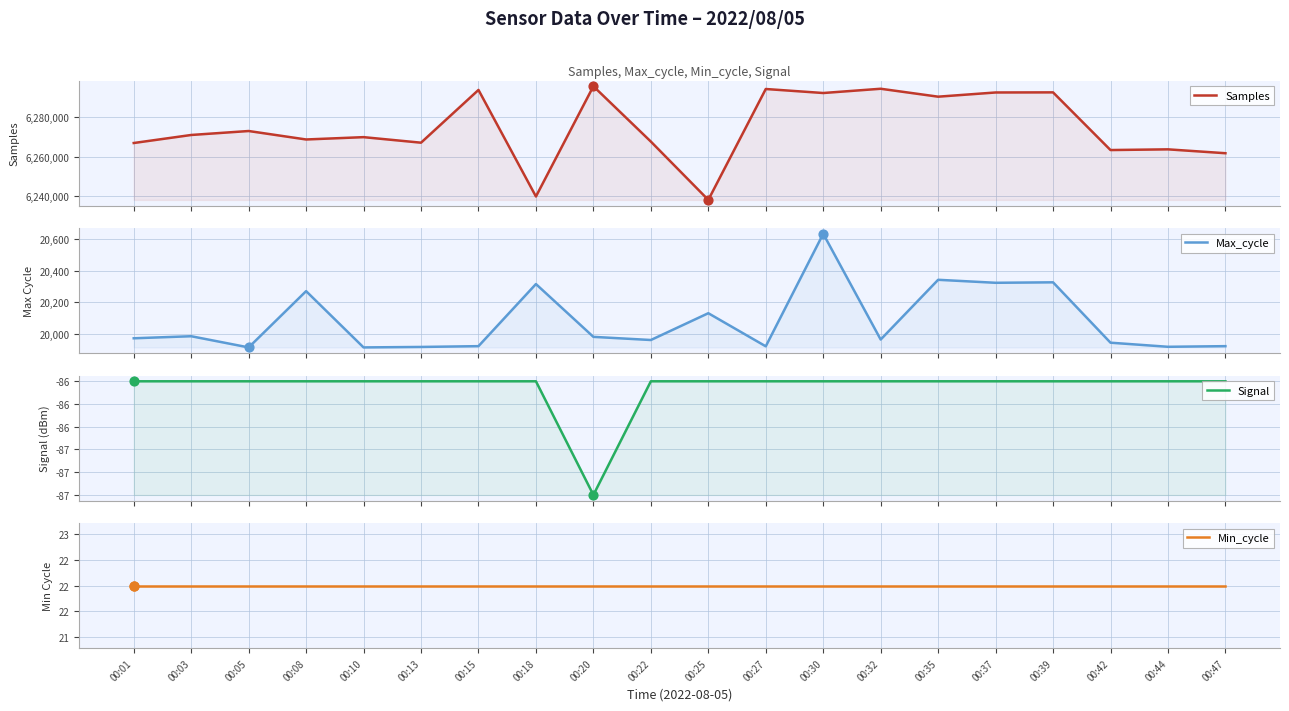

At which category is the sum across all series the highest?

00:20